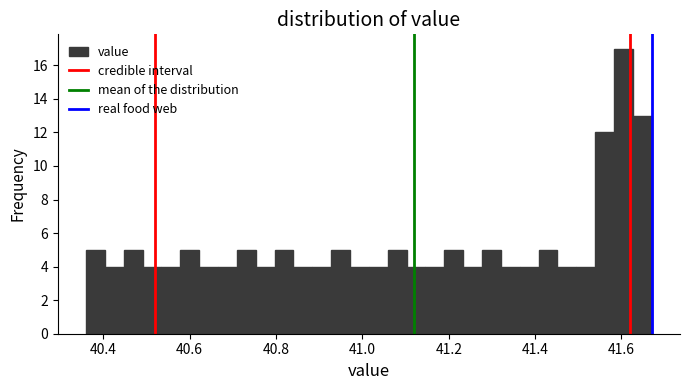

Read against the x-axis, roughly where is the centre of the tallest bar?

41.60